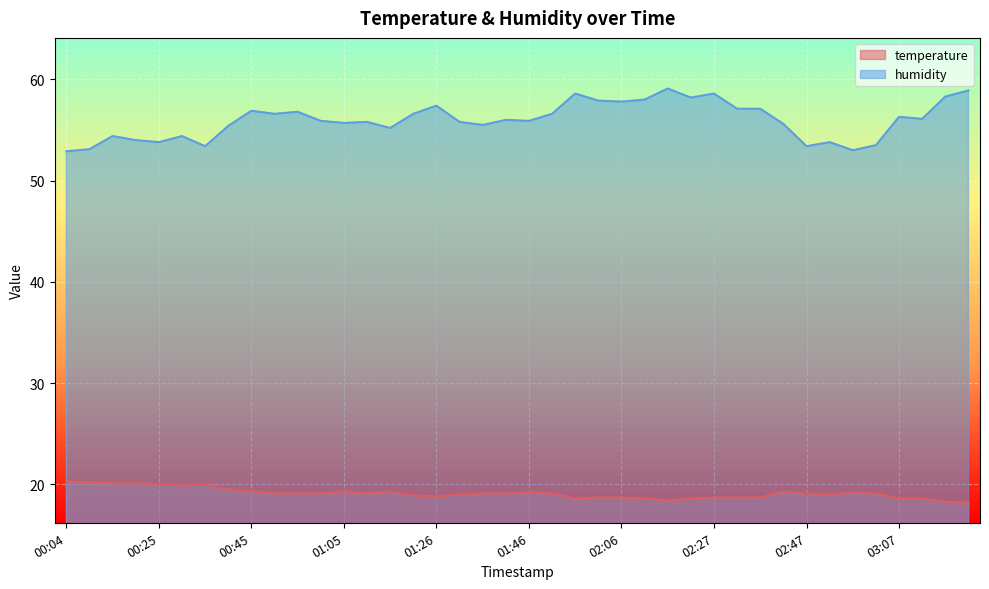

What is the difference between the second highest and minimum values in the humidity series?

6.0